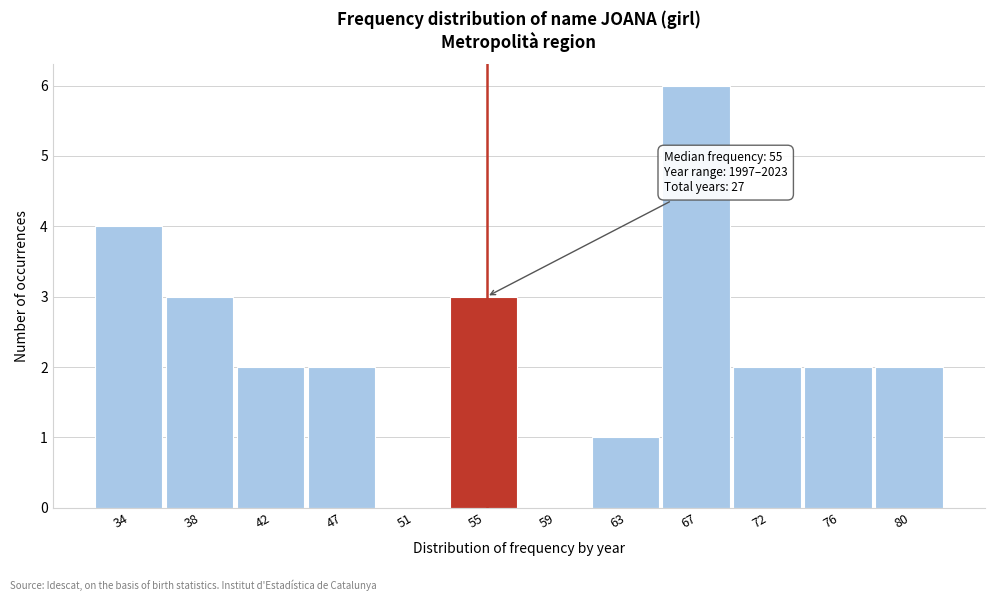

Which range on the x-axis has the tallest bar?

65.5 to 69.5